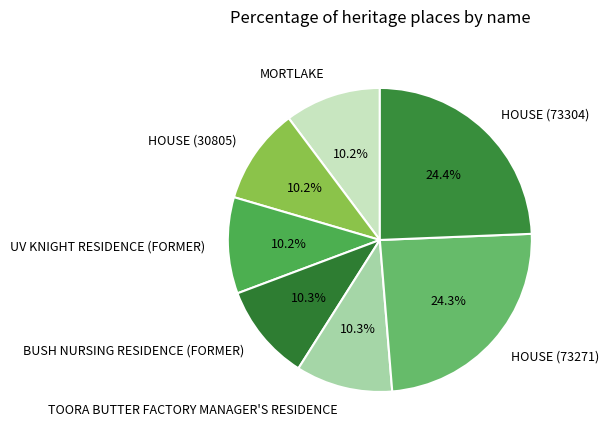

Combined, what portion of the pie is UV KNIGHT RESIDENCE (FORMER) and HOUSE (73304)?

34.6%